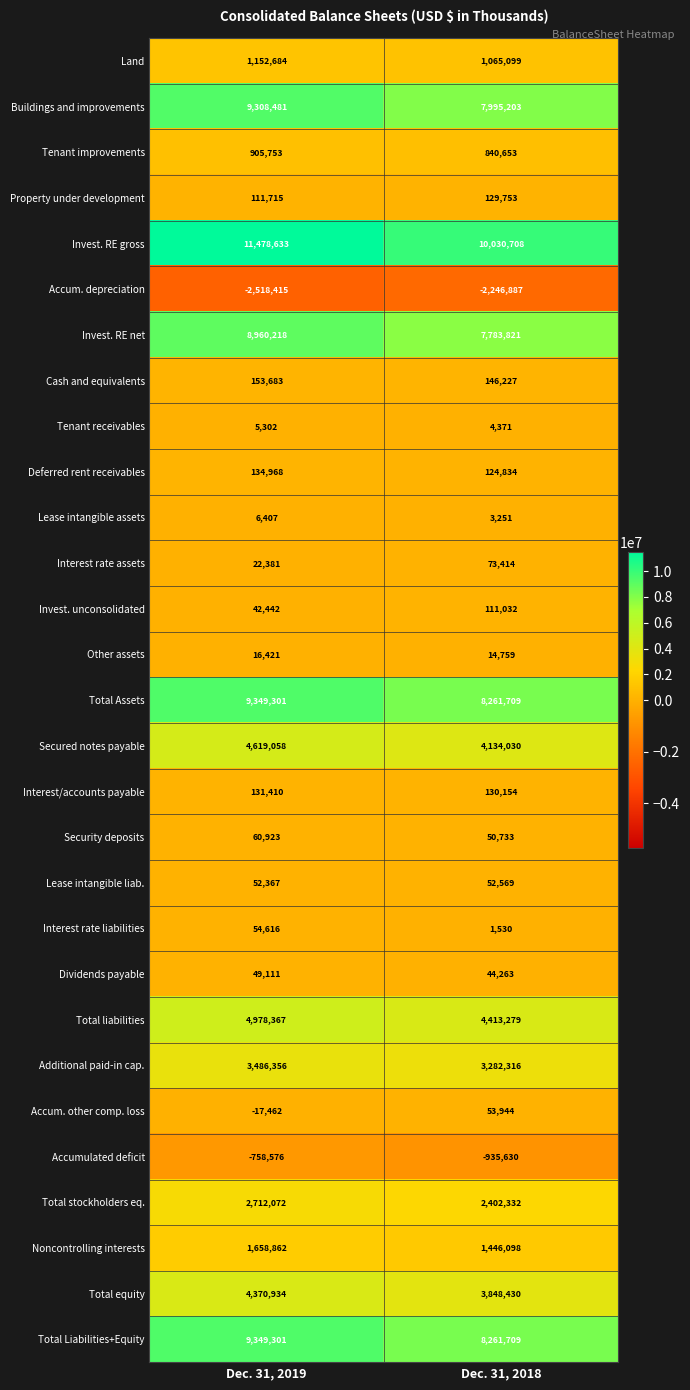

The value of Deferred rent receivables at Dec. 31, 2018 is 124834. True or false?

True